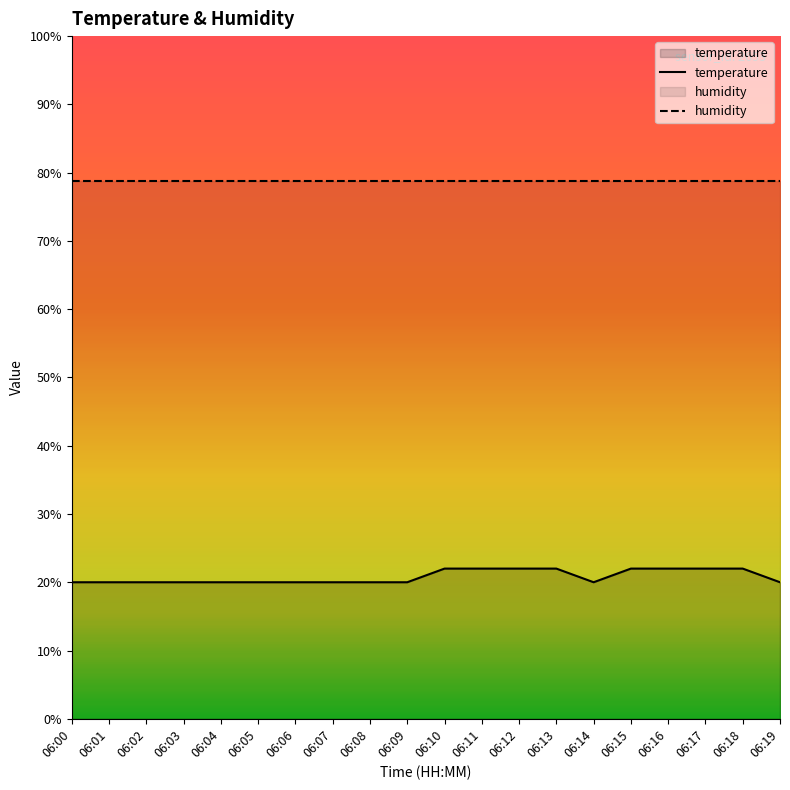

Reading left to right, transcribe all the data shown in this chart.

temperature: 06:00=20.0	06:01=20.0	06:02=20.0	06:03=20.0	06:04=20.0	06:05=20.0	06:06=20.0	06:07=20.0	06:08=20.0	06:09=20.0	06:10=22.0	06:11=22.0	06:12=22.0	06:13=22.0	06:14=20.0	06:15=22.0	06:16=22.0	06:17=22.0	06:18=22.0	06:19=20.0
humidity: 06:00=78.8	06:01=78.8	06:02=78.8	06:03=78.8	06:04=78.8	06:05=78.8	06:06=78.8	06:07=78.8	06:08=78.8	06:09=78.8	06:10=78.8	06:11=78.8	06:12=78.8	06:13=78.8	06:14=78.8	06:15=78.8	06:16=78.8	06:17=78.8	06:18=78.8	06:19=78.8